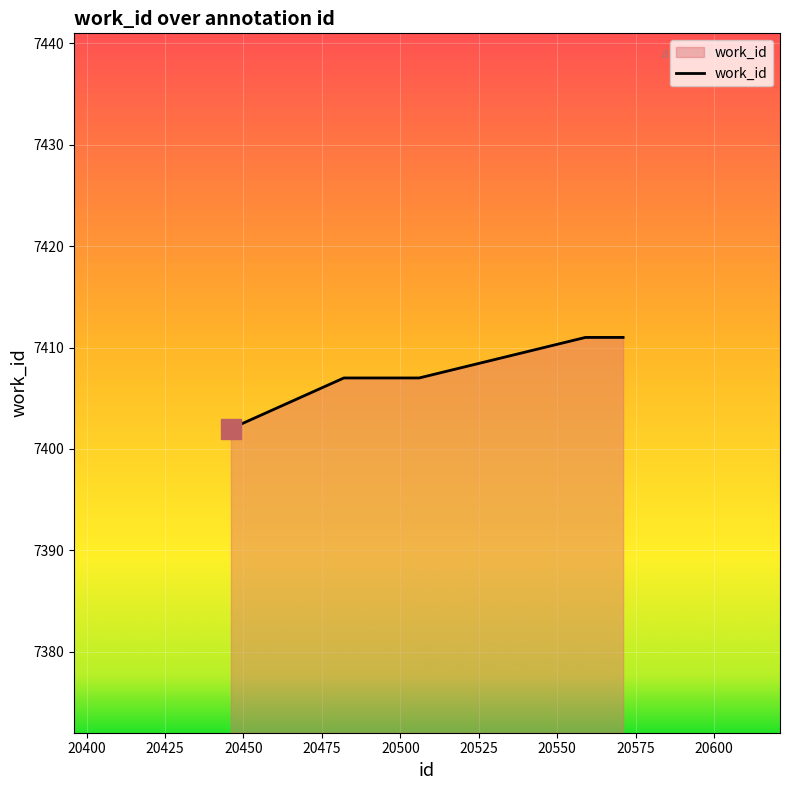

What is the minimum value shown in the chart?

7402